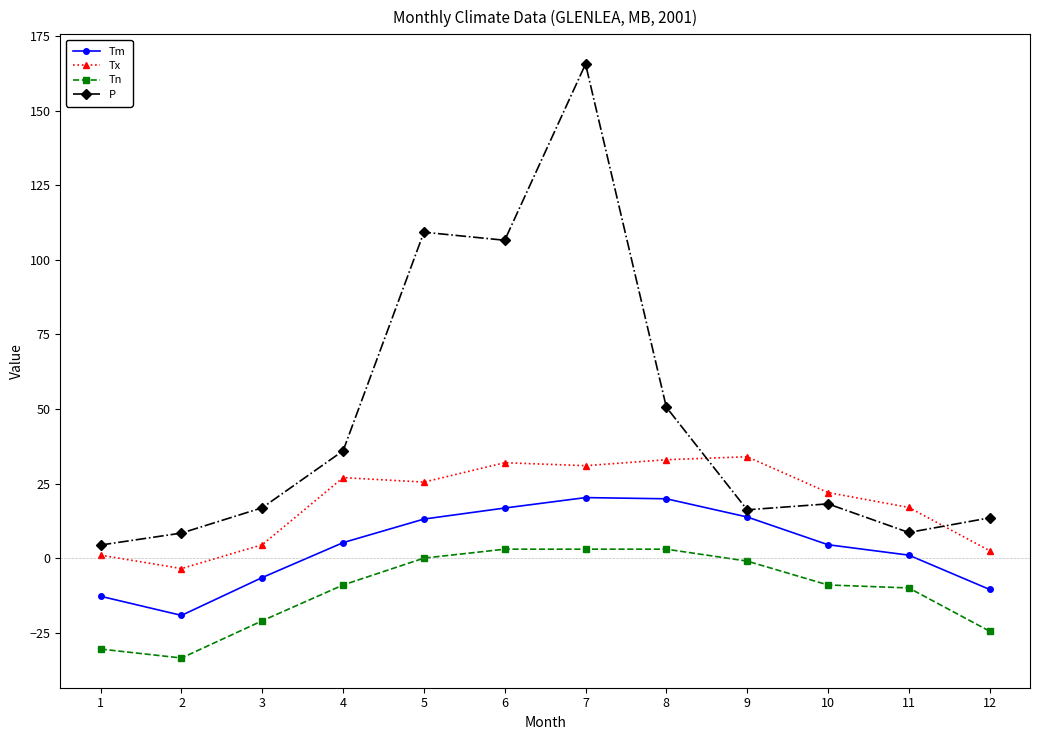

What is the difference between the maximum and minimum values in the P series?

161.3